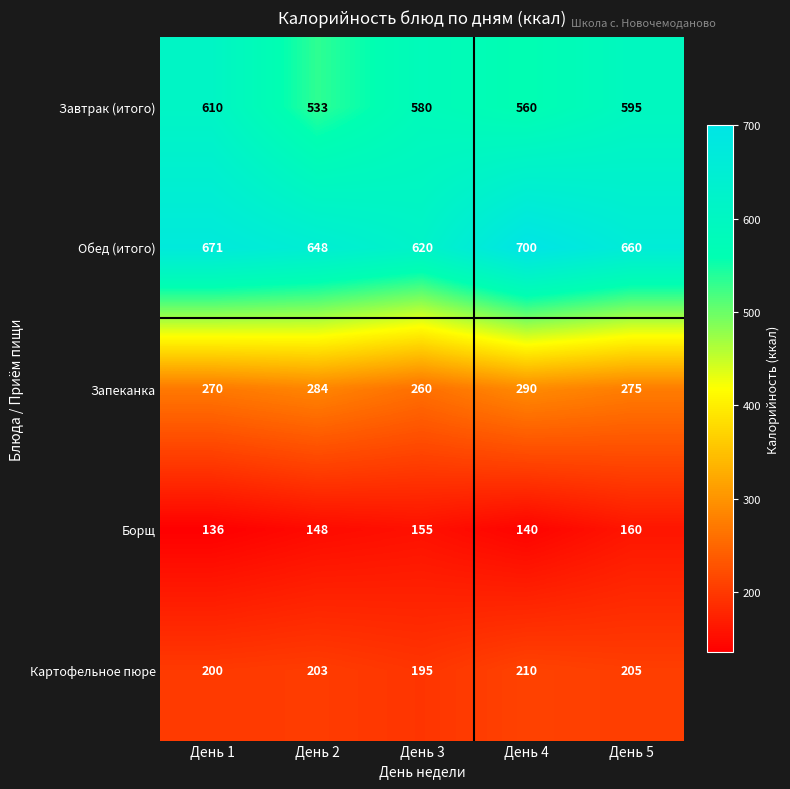

Where does the Завтрак (итого) series first go above 580?

День 1